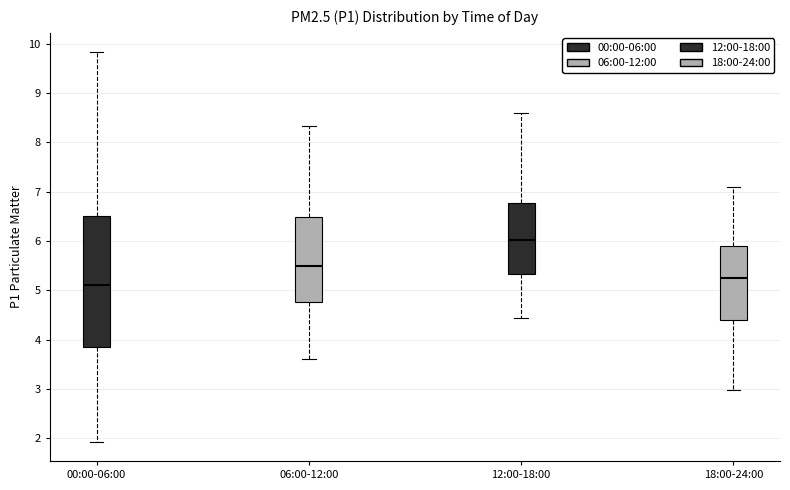

Where does the lower whisker of the box for 18:00-24:00 end on the y-axis? The values are not printed on the chart, so give them approximately, as read against the axis.

3.0